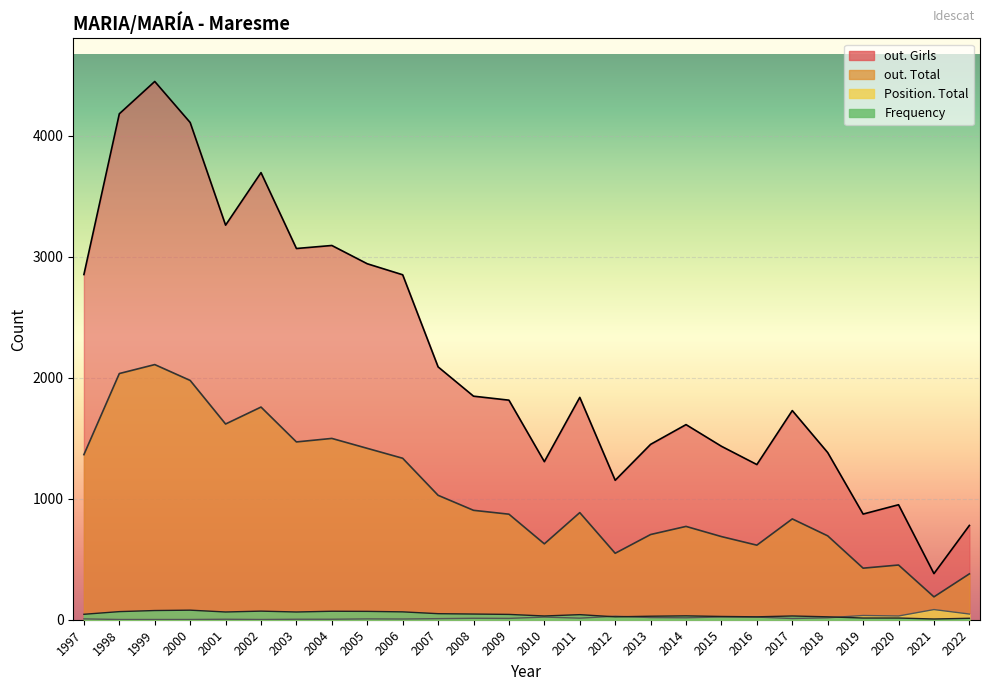

True or false: Frequency has a value of 2 at 2021.

False